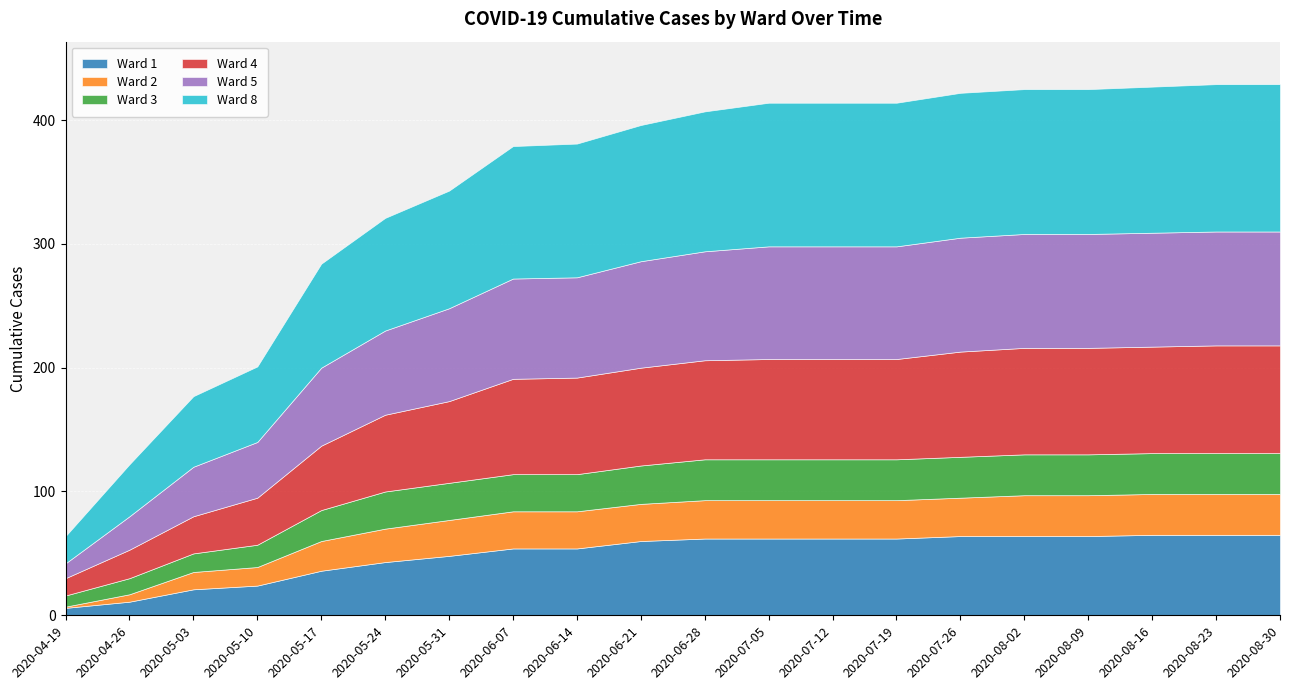

Between 2020-07-05 and 2020-06-14, which is larger?

2020-07-05